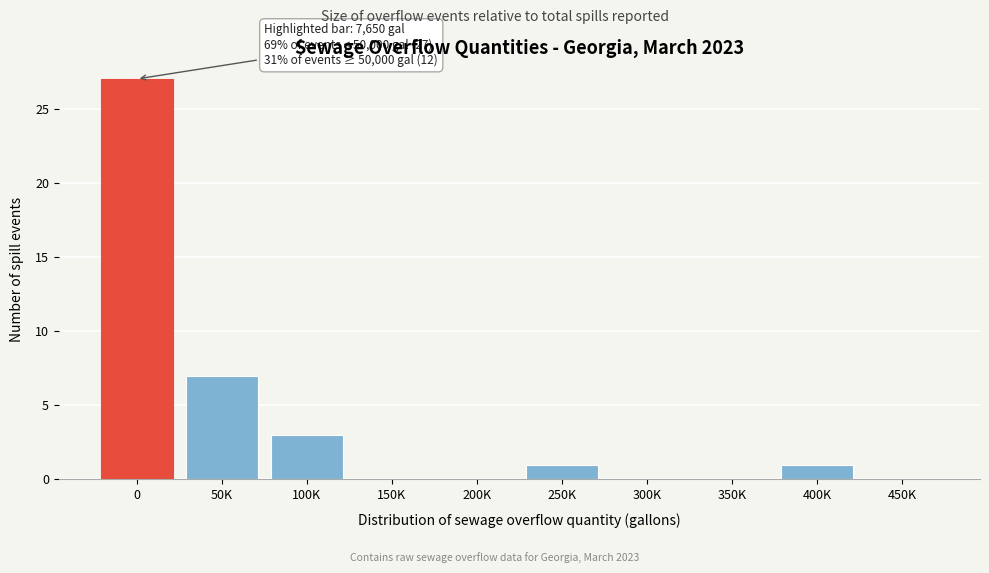

Reading left to right, what are all the values shown in this chart?

0=27	50K=7	100K=3	150K=0	200K=0	250K=1	300K=0	350K=0	400K=1	450K=0